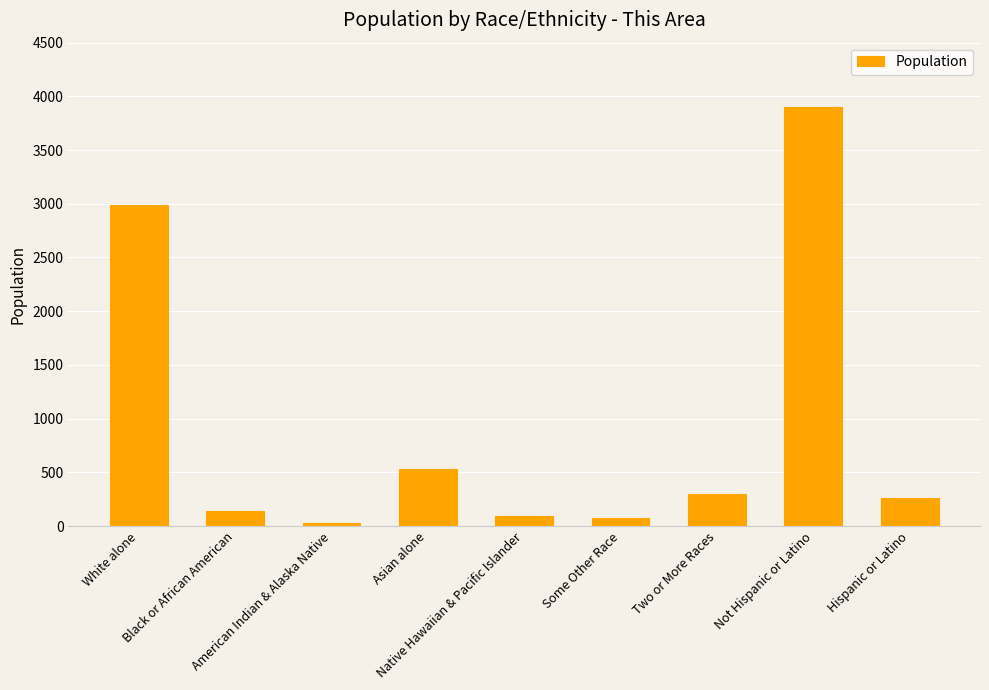

What is the sum of all values?

8320